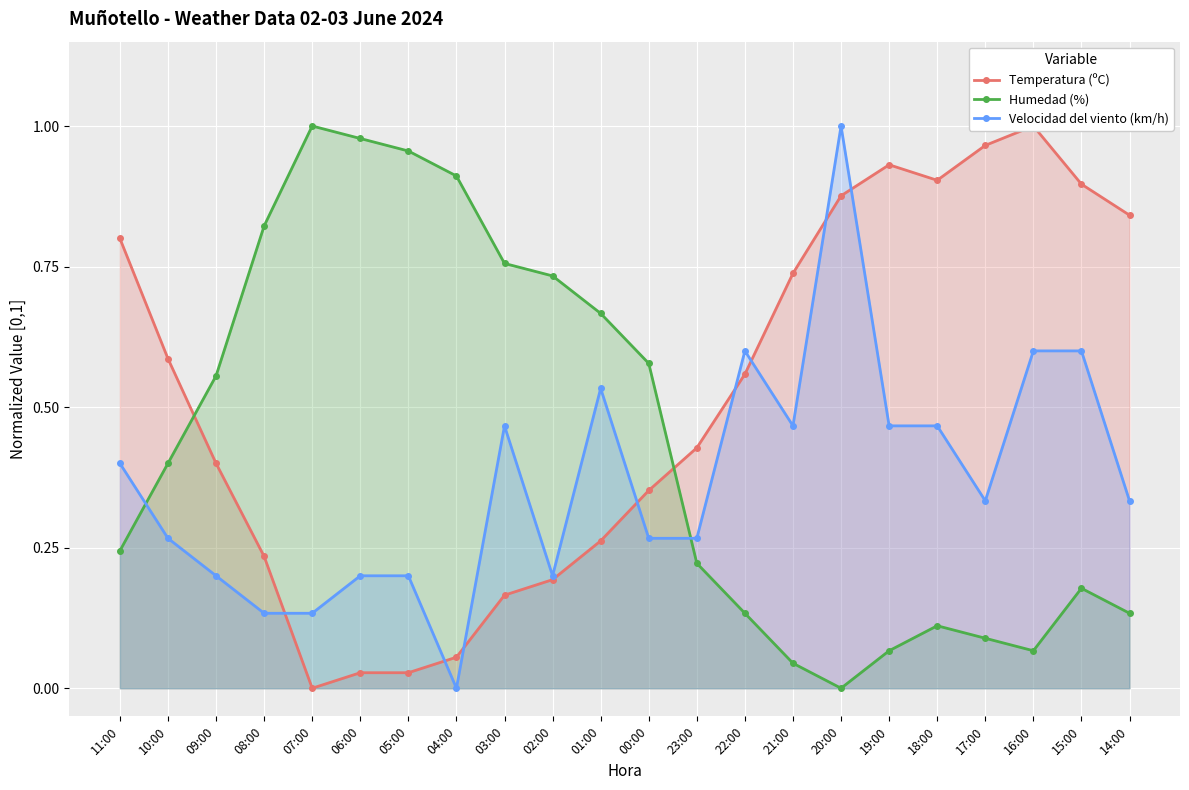

How many times do Temperatura (ºC) and Humedad (%) cross each other?

2